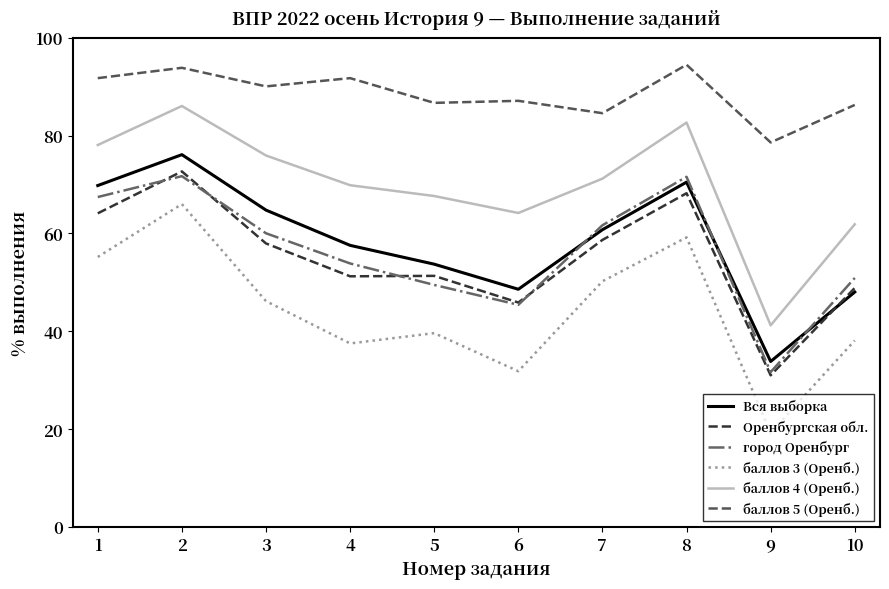

Which series has the widest spread of values?

баллов 3 (Оренб.)